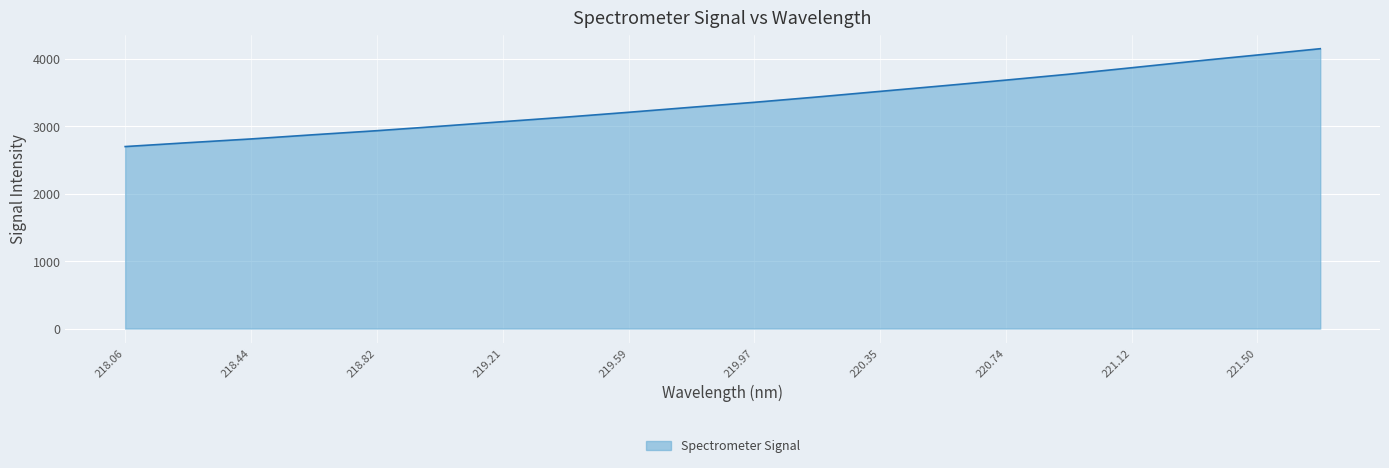

What is the difference between the maximum and minimum values?

1451.0